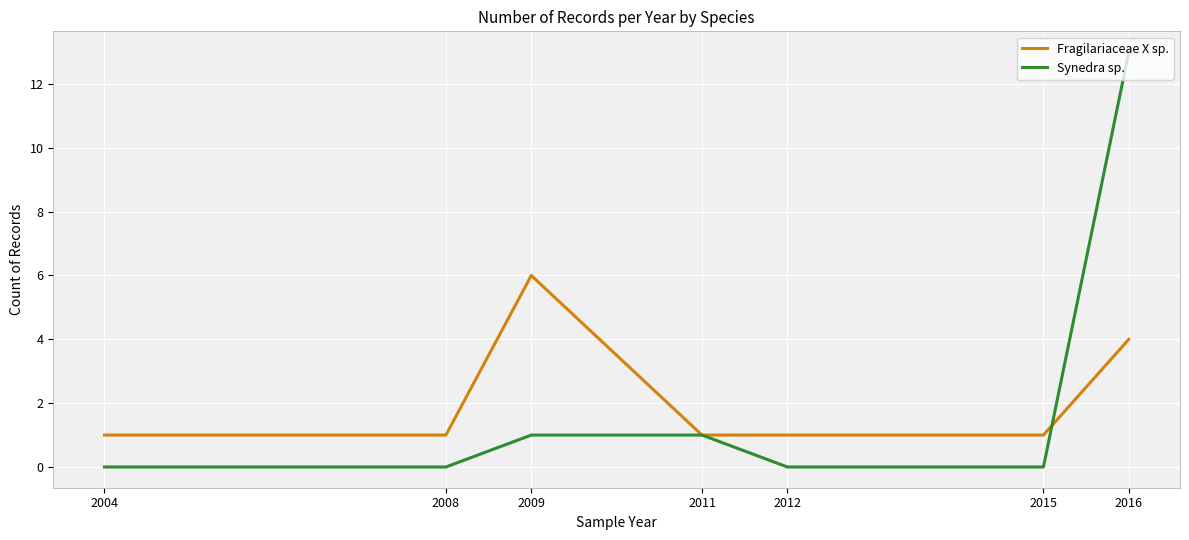

True or false: Synedra sp. has a value of 4 at 2008.

False